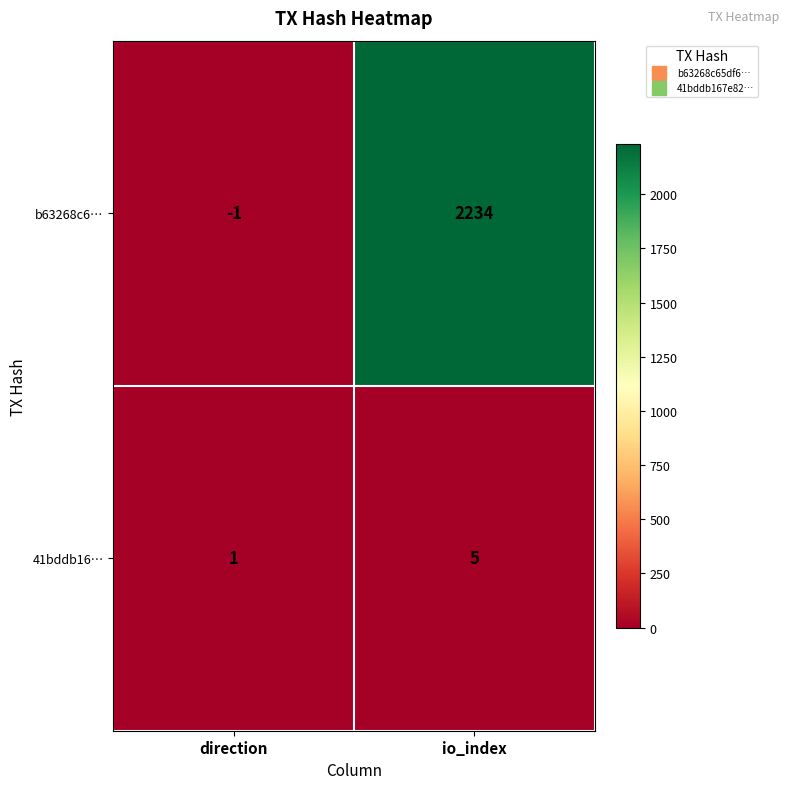

At which label is b63268c6… closest to 1116?

direction